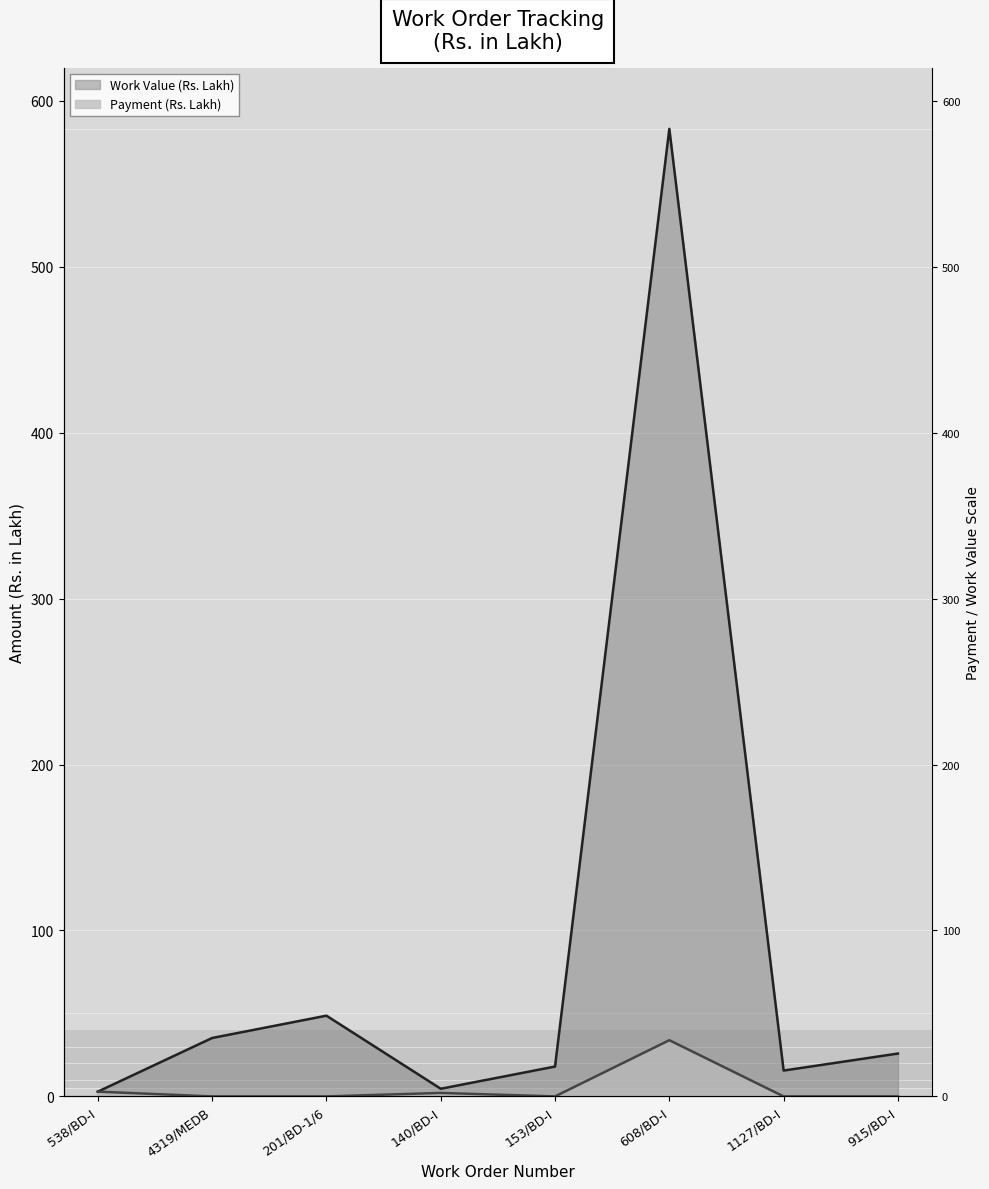

What is the difference between the maximum and minimum values in the Work Value (Rs. Lakh) series?

580.2